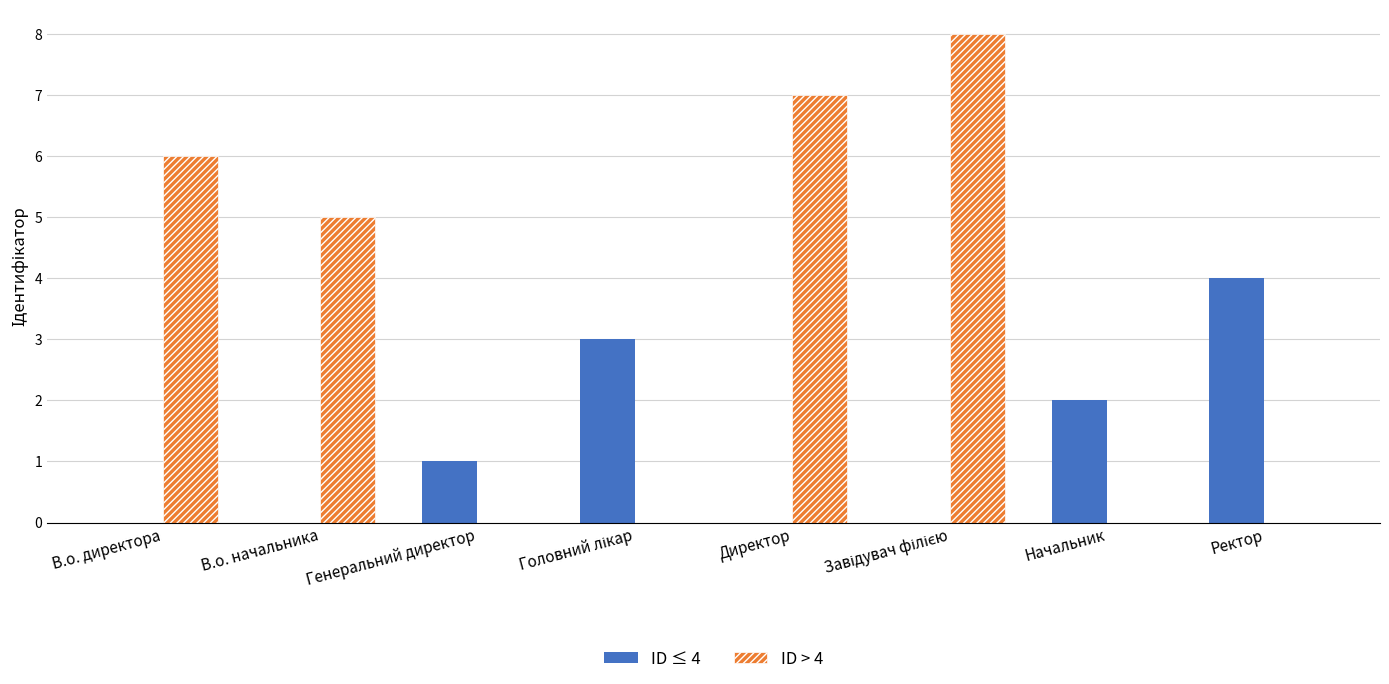

What are all the series names shown in the legend?

ID ≤ 4, ID > 4